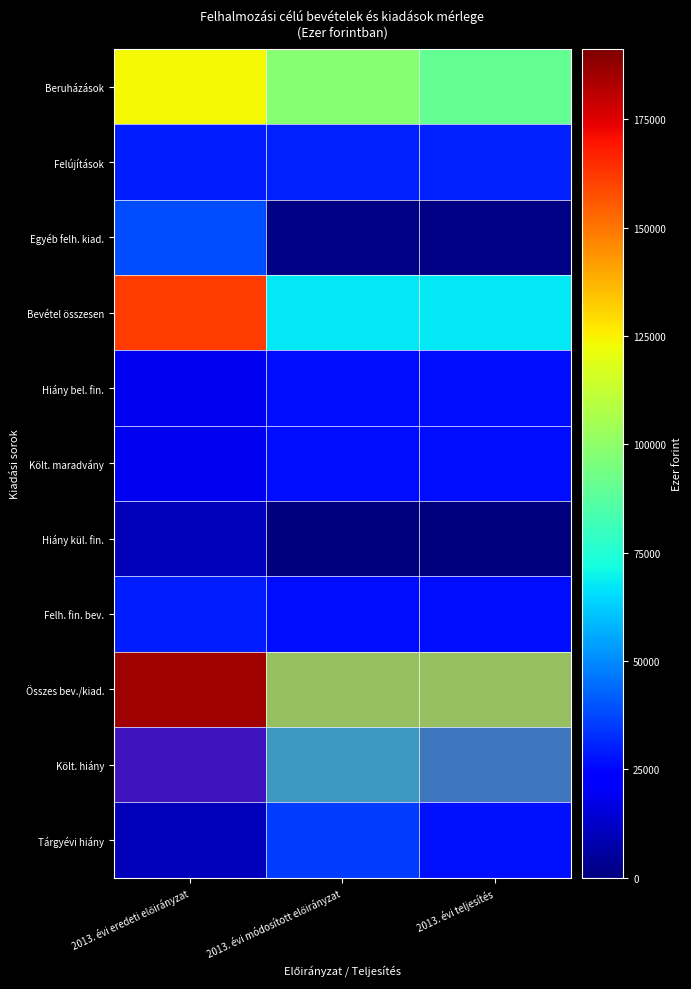

Which has a higher value, 2013. évi eredeti előirányzat or 2013. évi teljesítés?

2013. évi eredeti előirányzat